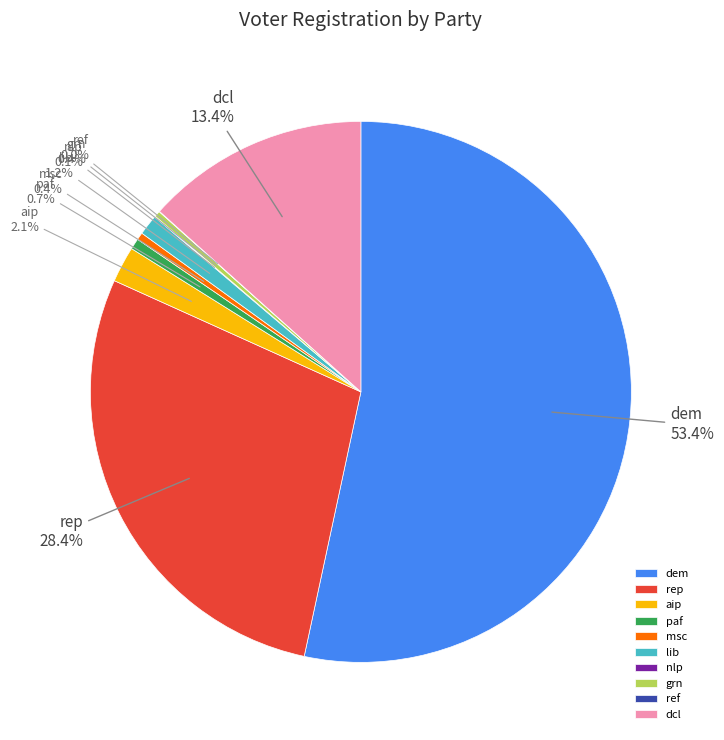

Does any single category account for the majority?

Yes